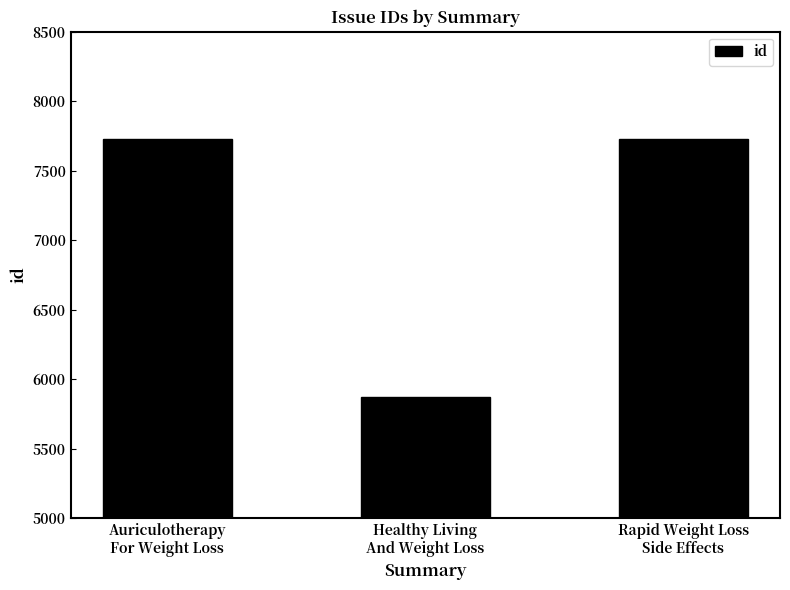

At which category does the chart reach its minimum across all series?

Healthy Living
And Weight Loss